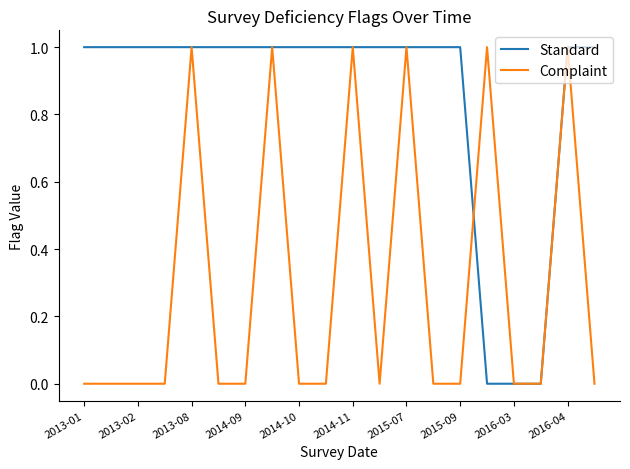

List the series in order of their overall mean, lowest first.

Complaint, Standard